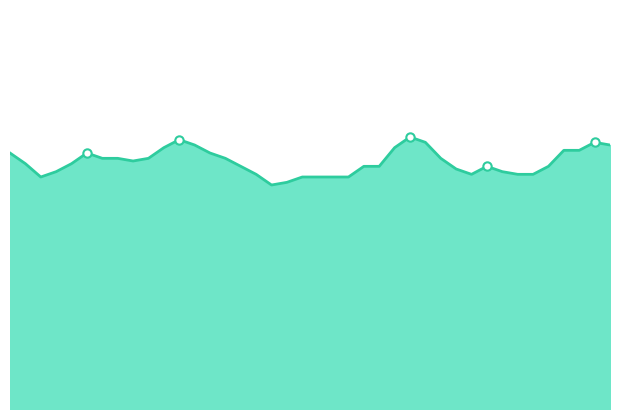

What is the minimum value shown in the chart?

78.4